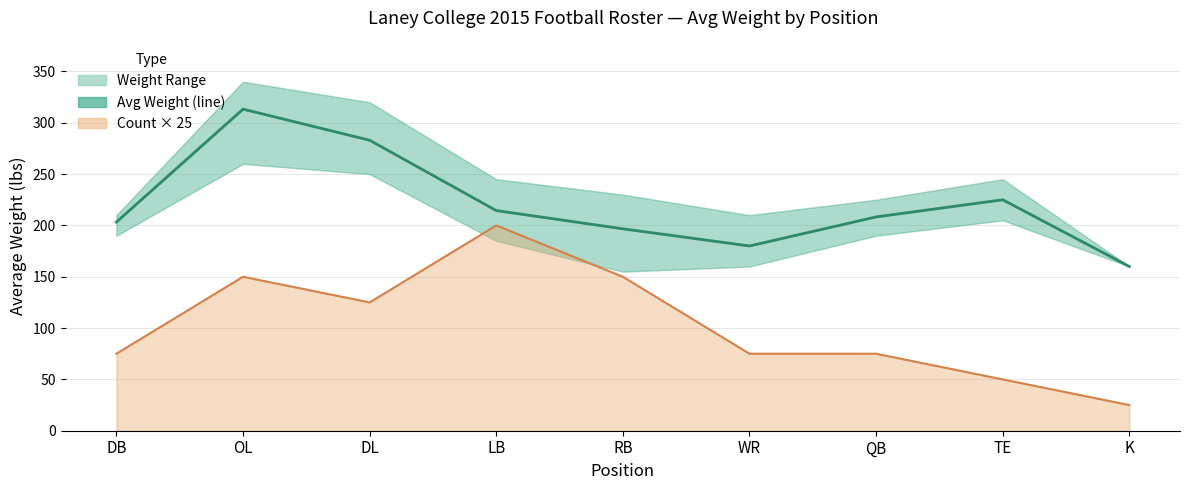

What is the average value?

220.5